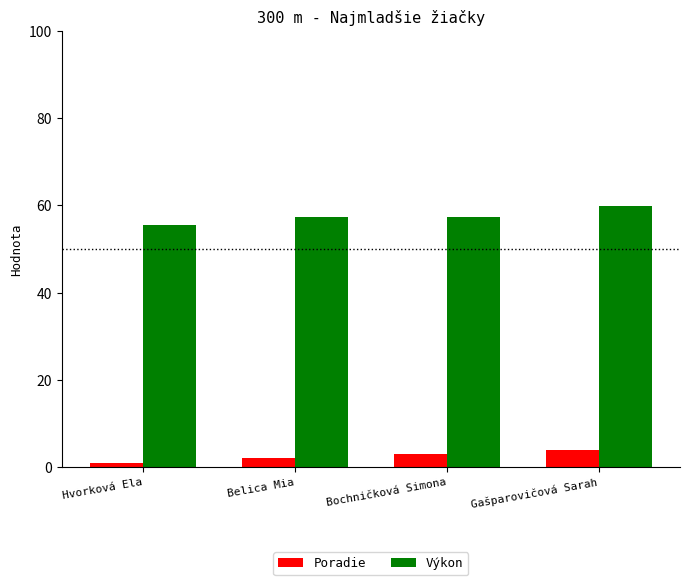

Is it true that Poradie equals 7.0 at Gašparovičová Sarah?

False